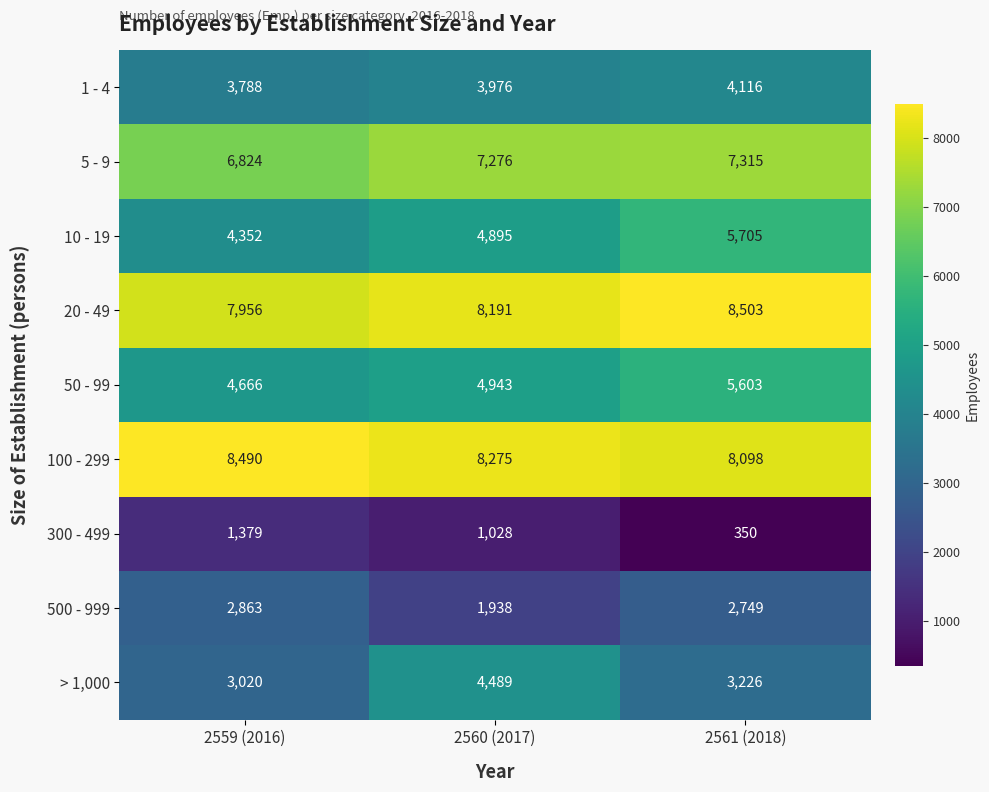

Rank the series by their maximum value, from highest to lowest.

20 - 49, 100 - 299, 5 - 9, 10 - 19, 50 - 99, > 1,000, 1 - 4, 500 - 999, 300 - 499